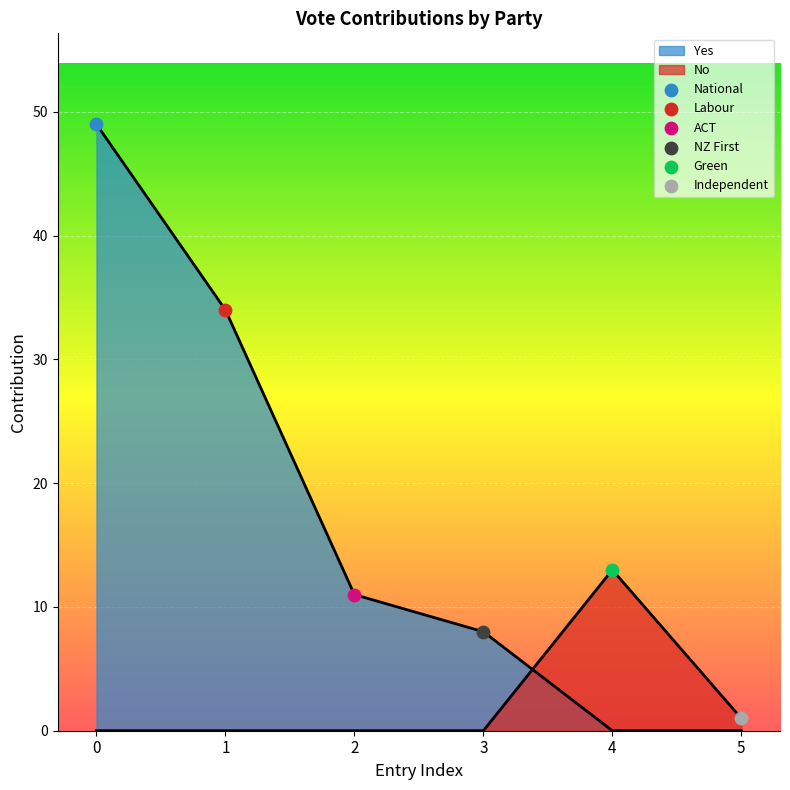

Between 5 and 3, which is larger?

5